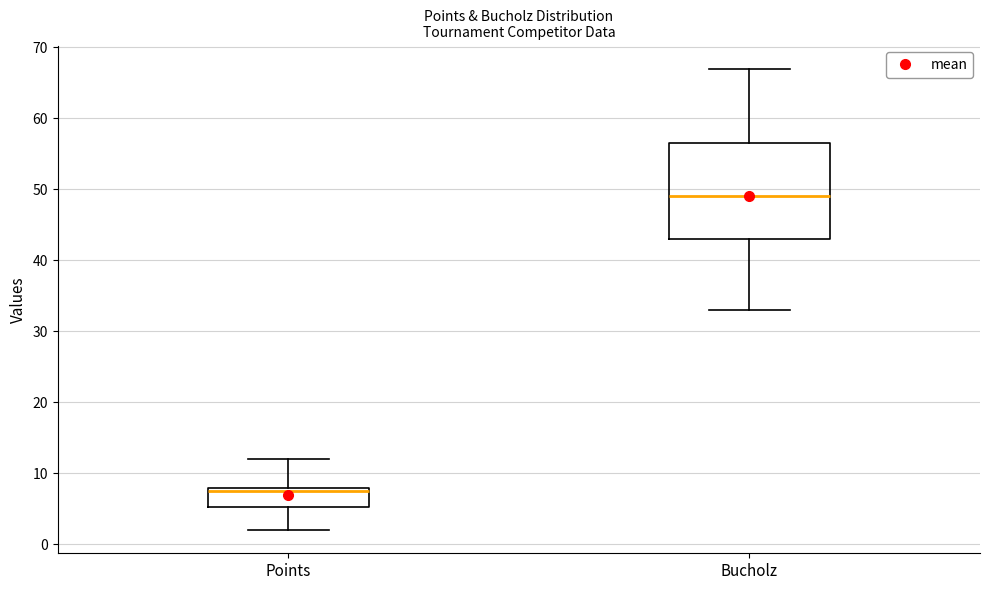

Reading left to right, transcribe this box plot: for each box, give where its median line is, the range the box spans, and where its two whiskers end, as read against the y-axis. The values are not printed on the chart, so give them approximately, as read against the axis.

Points: median 8 (just below the box's upper edge), box 5 to 8, whiskers 2 to 12
Bucholz: median 49, box 43 to 57, whiskers 33 to 67